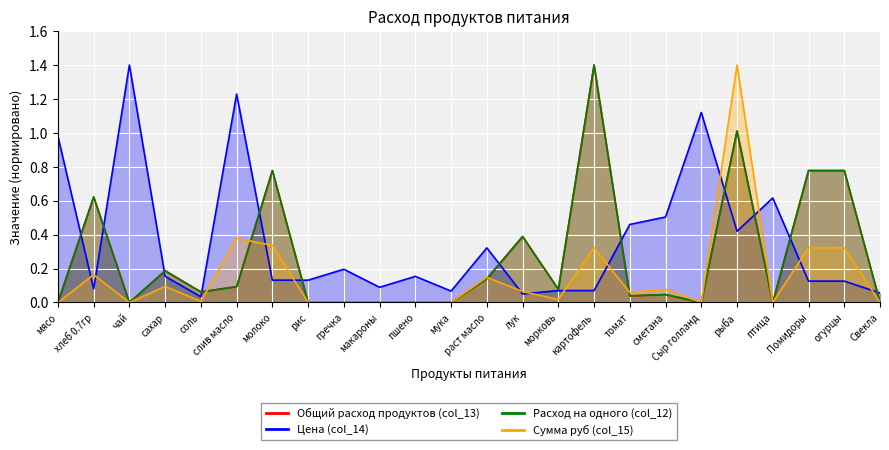

What is the value of the Сумма руб (col_15) point at the 14th from the left?

0.1